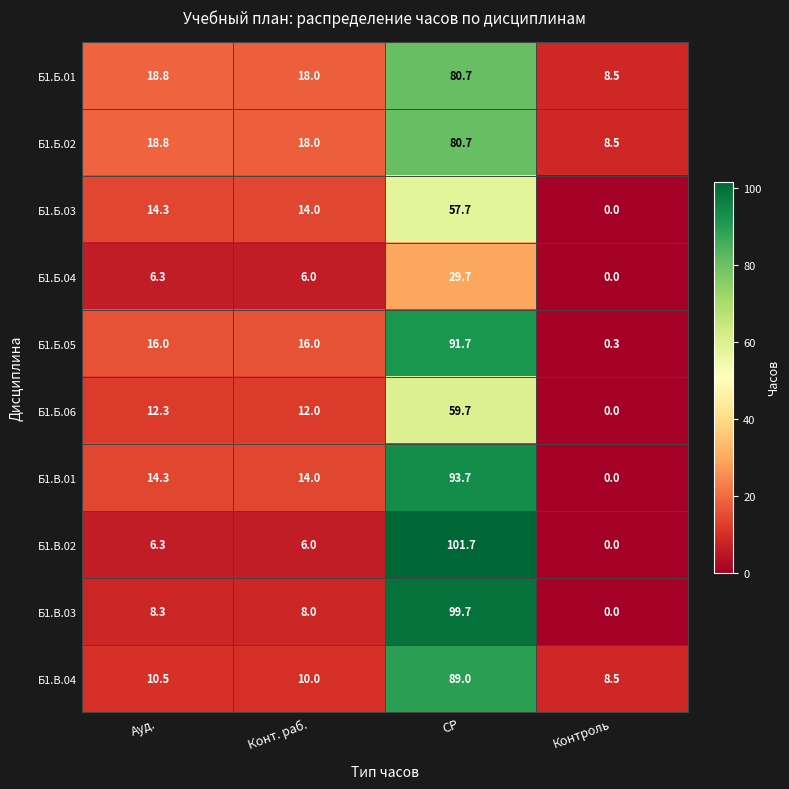

What is the greatest value displayed?

101.7